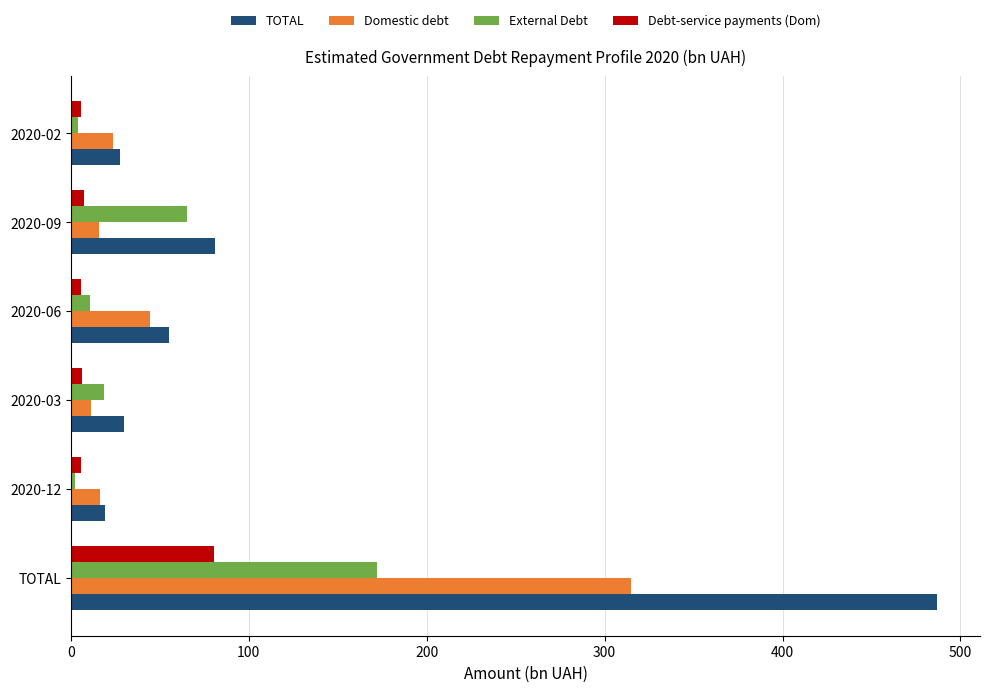

What is the average value of the External Debt series?

45.4